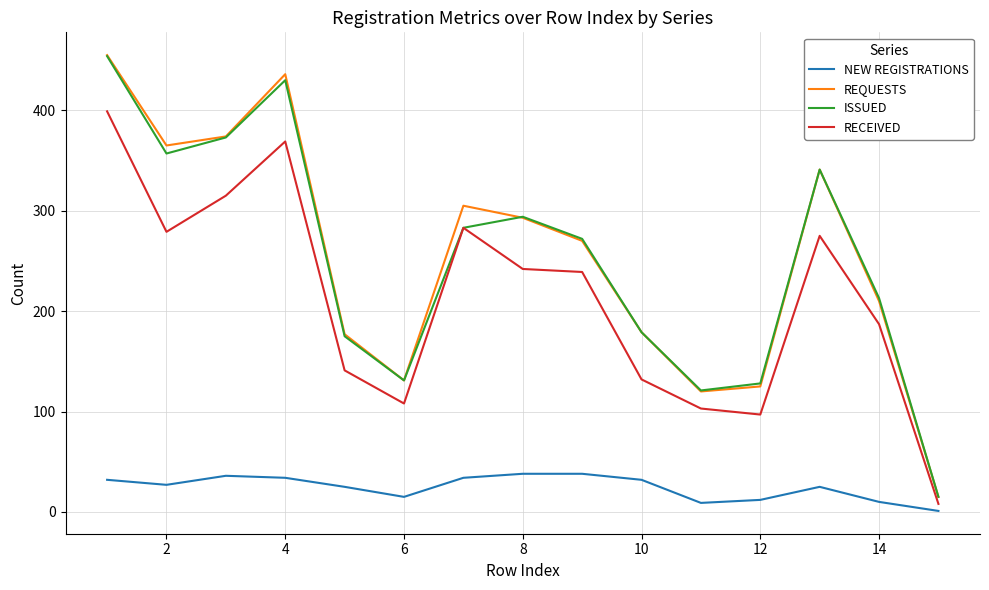

True or false: RECEIVED has more than 0 points higher than both neighbors.

True